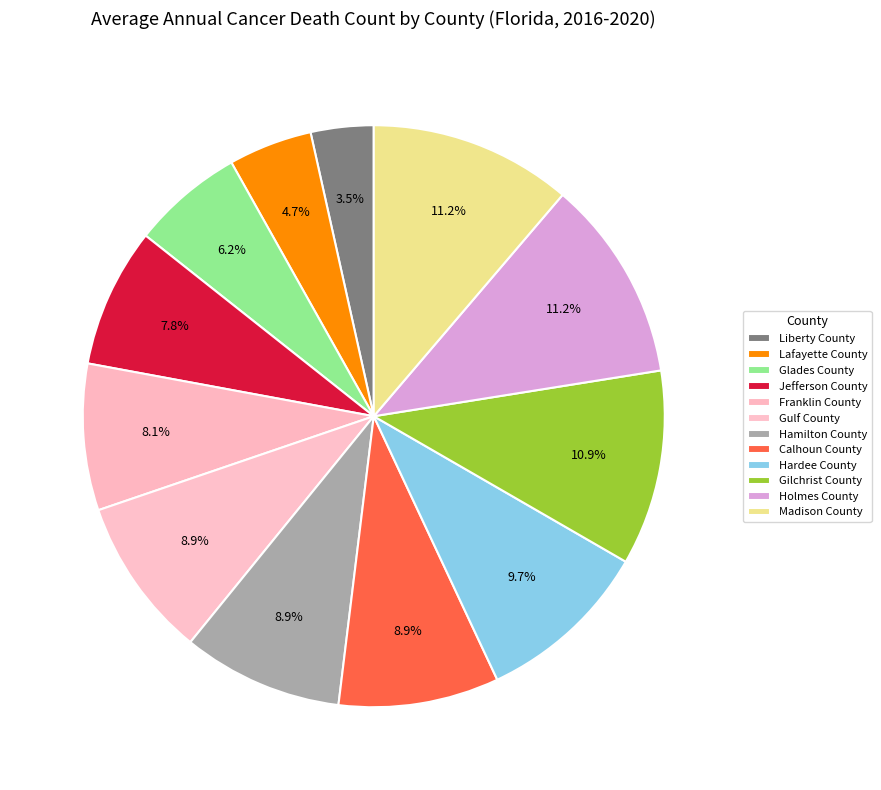

Rank the categories by value from highest to lowest.

Holmes County, Madison County, Gilchrist County, Hardee County, Gulf County, Hamilton County, Calhoun County, Franklin County, Jefferson County, Glades County, Lafayette County, Liberty County